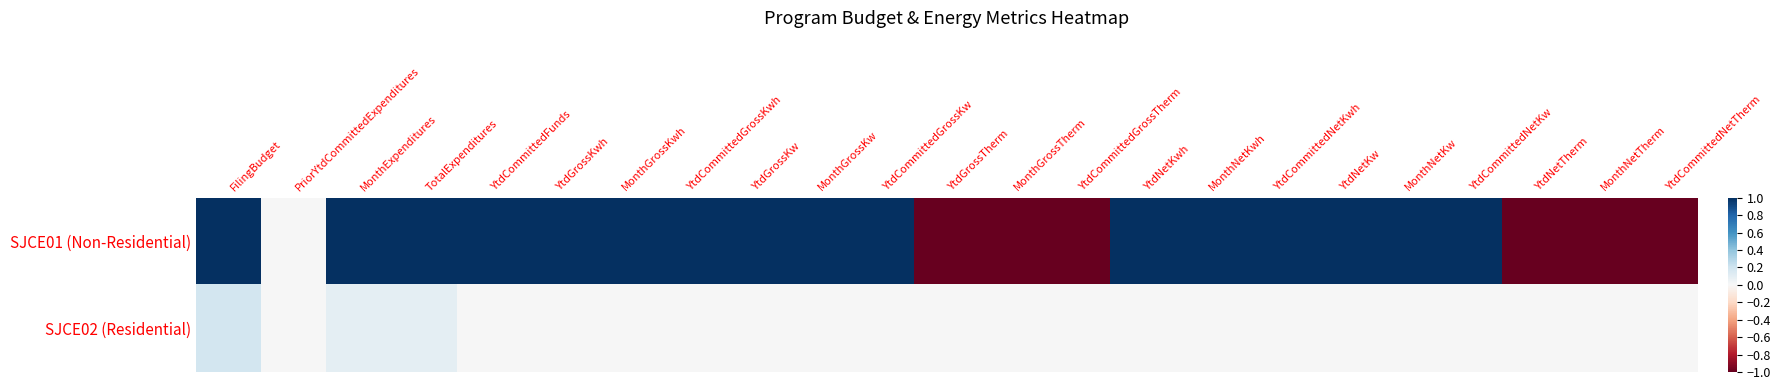

What is the spread (max minus min) of values at YtdNetTherm?

1.0